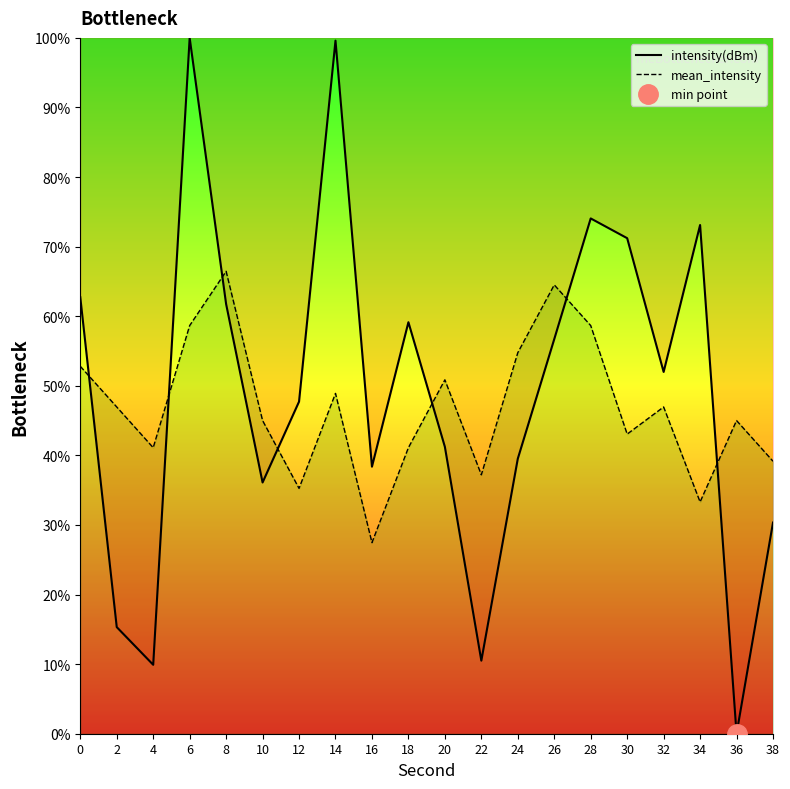

What is the sum of all intensity(dBm) values?

979.3